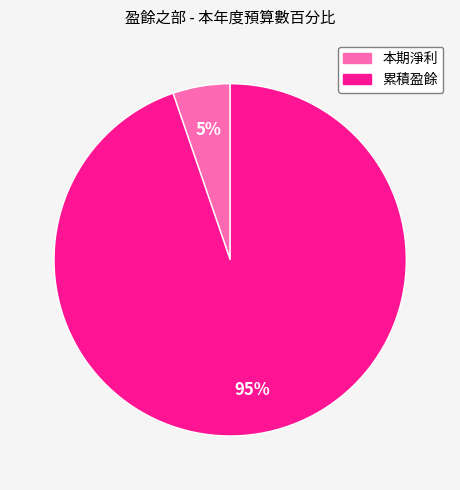

What percentage is the 累積盈餘 slice, to the nearest percent?

95%